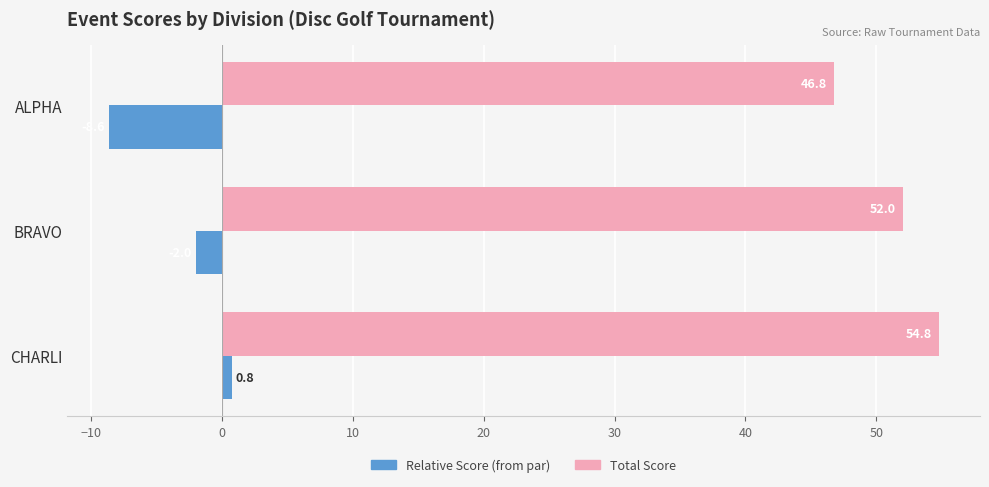

True or false: Total Score has a value of 46.8 at ALPHA.

True